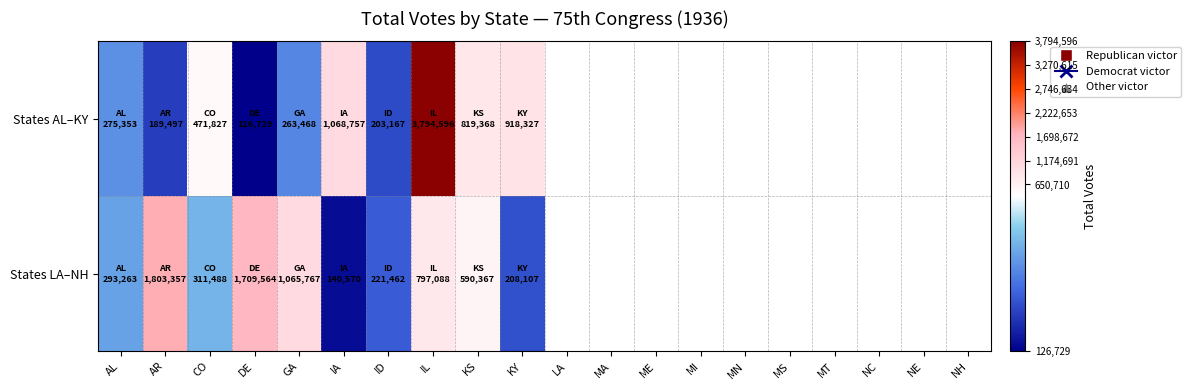

What is the greatest value displayed?

3794596